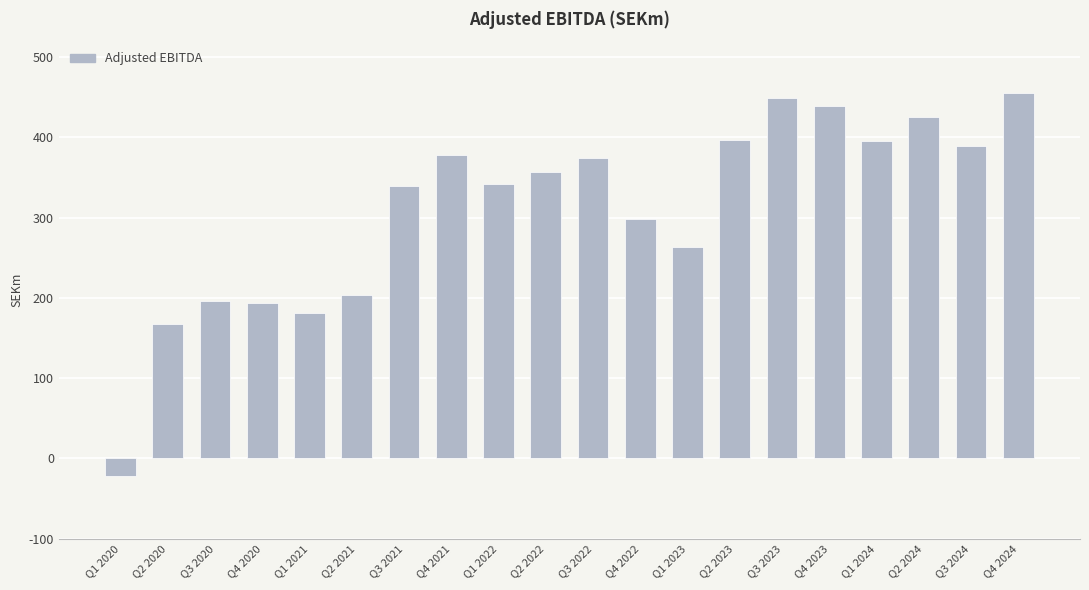

What is the label of the 6th bar from the left?

Q2 2021